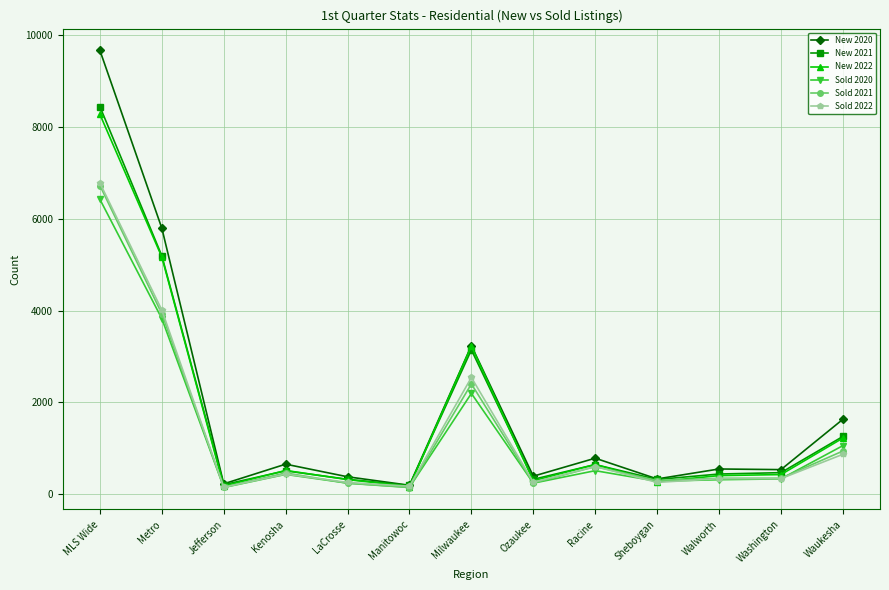

Is it true that New 2020 equals 225 at Jefferson?

True